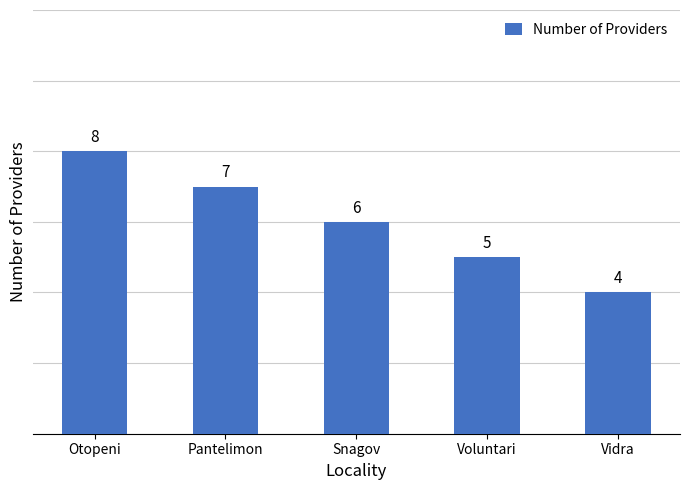

How many bars are there in total?

5